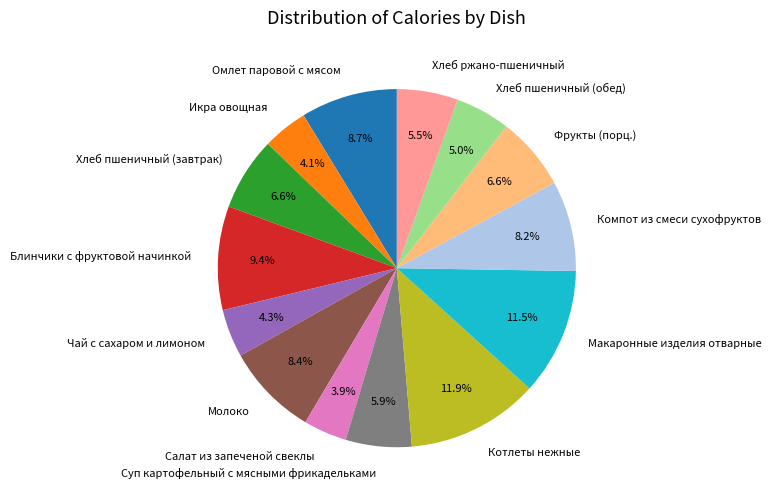

What percentage is NOT represented by Чай с сахаром и лимоном?

95.7%